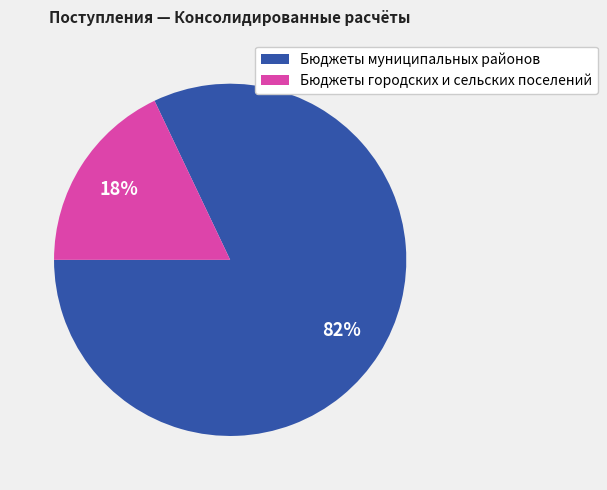

True or false: Бюджеты городских и сельских поселений accounts for 7% of the total.

False